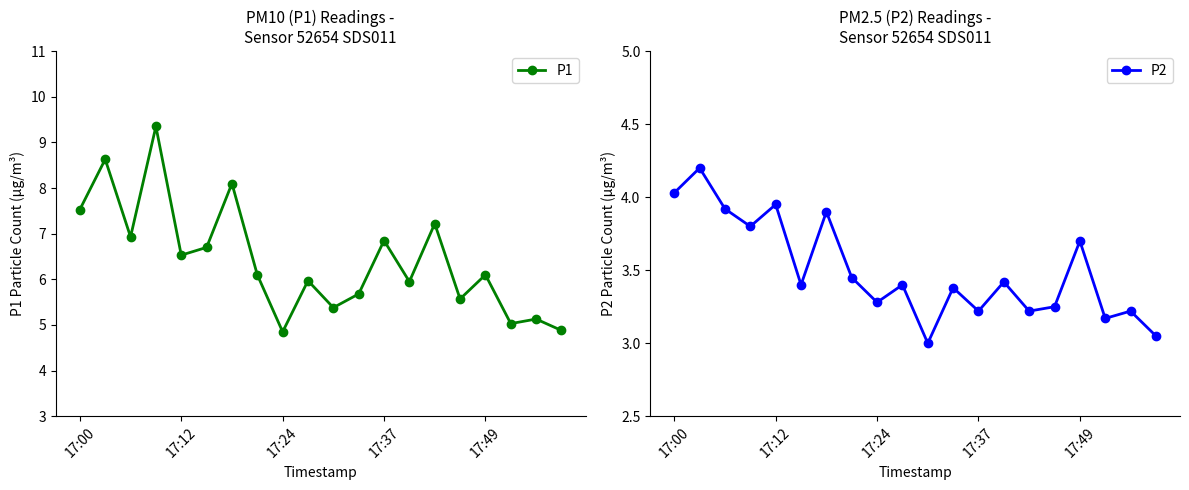

What is the spread (max minus min) of values at 9?

2.6